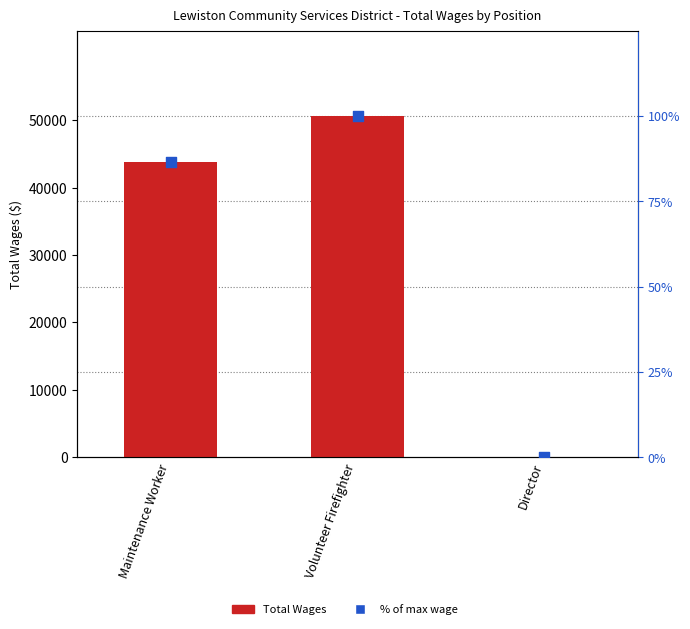

What are all the series names shown in the legend?

Total Wages, % of max wage